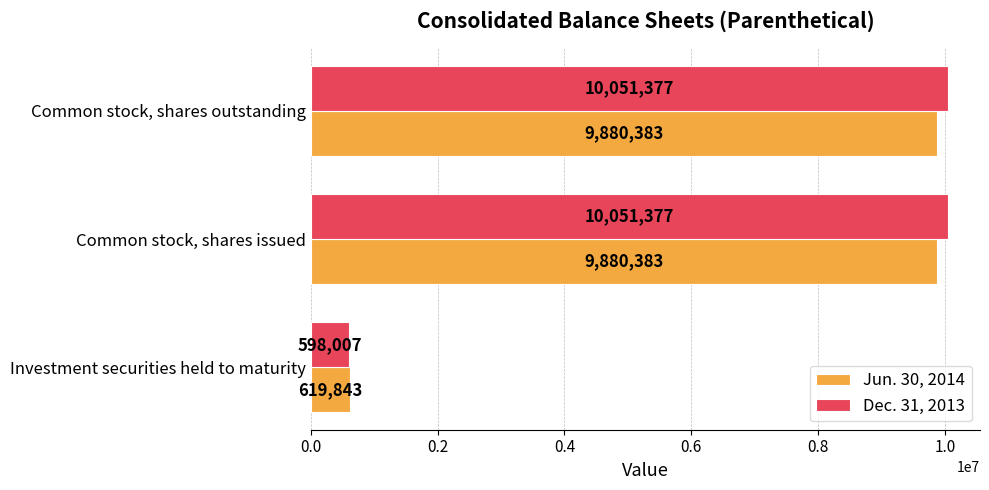

What is the difference between the highest and lowest values at Common stock, shares issued?

170994